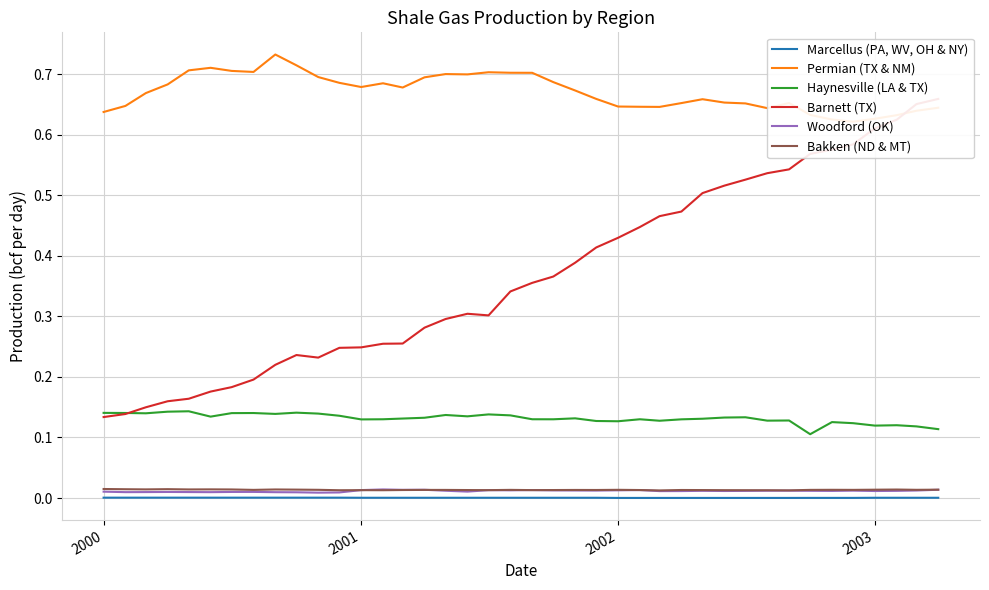

True or false: Bakken (ND & MT) and Barnett (TX) intersect in this chart.

False